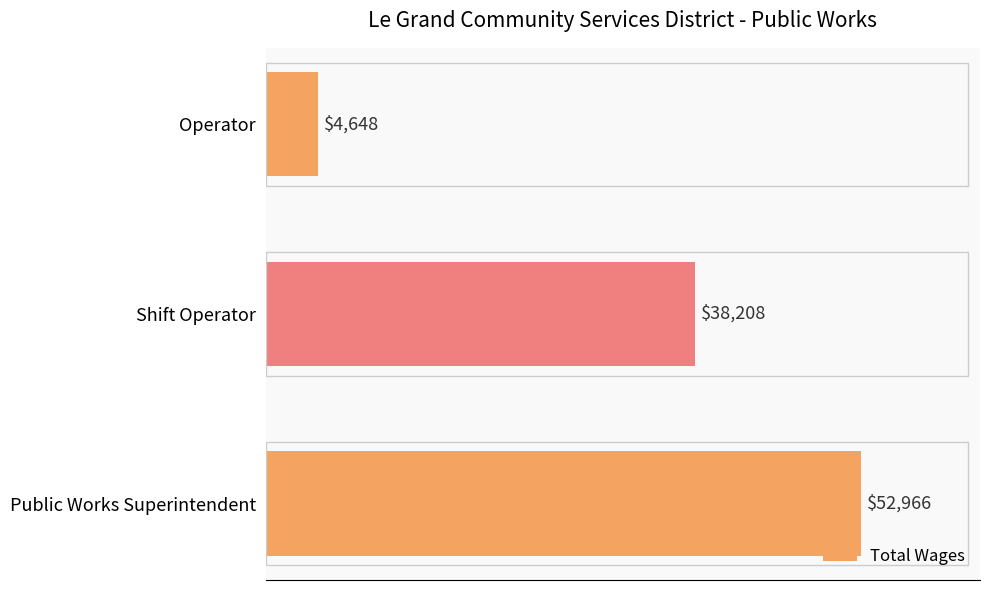

What is the ratio of the value at Public Works Superintendent to the value at Shift Operator?

1.4